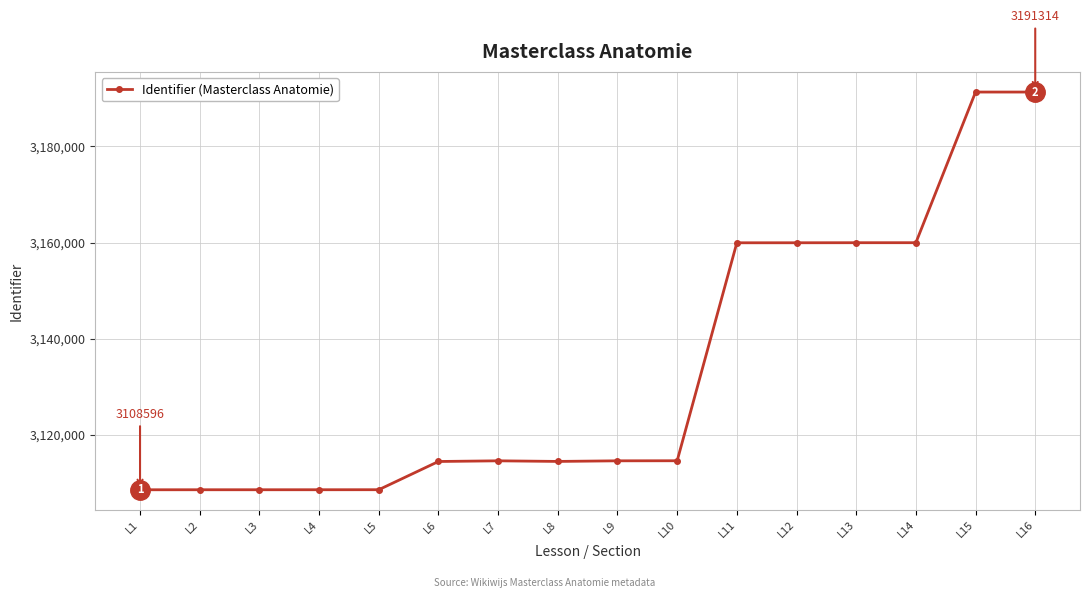

True or false: the data has more than 0 interior local peaks.

True